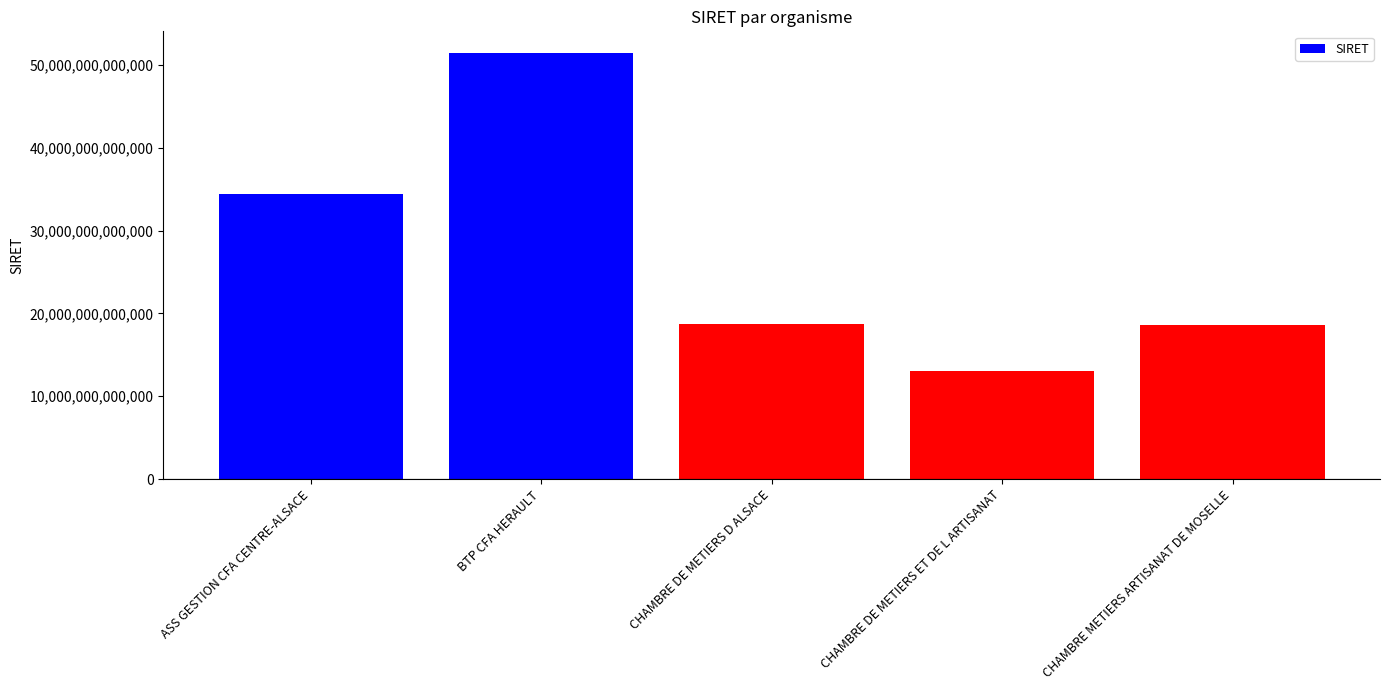

Count the number of categories in the chart.

5